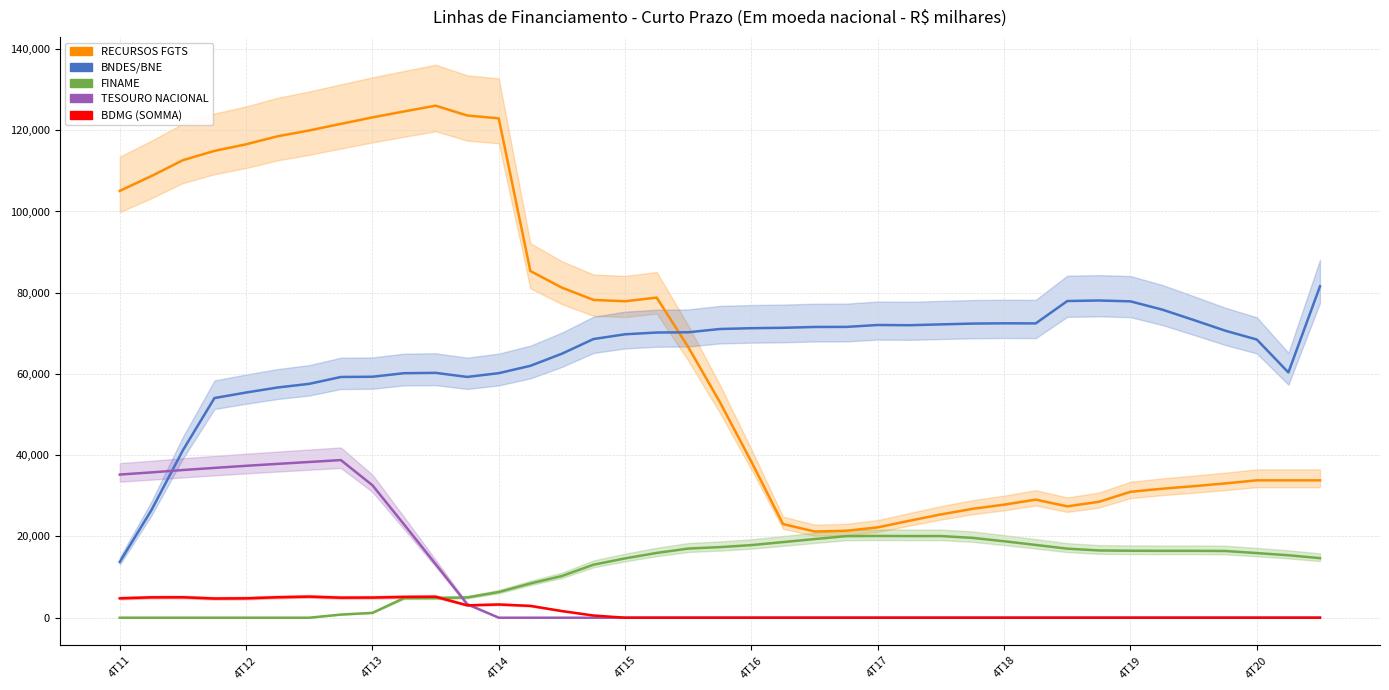

At how many categories does at least one series exceed 92130?

13